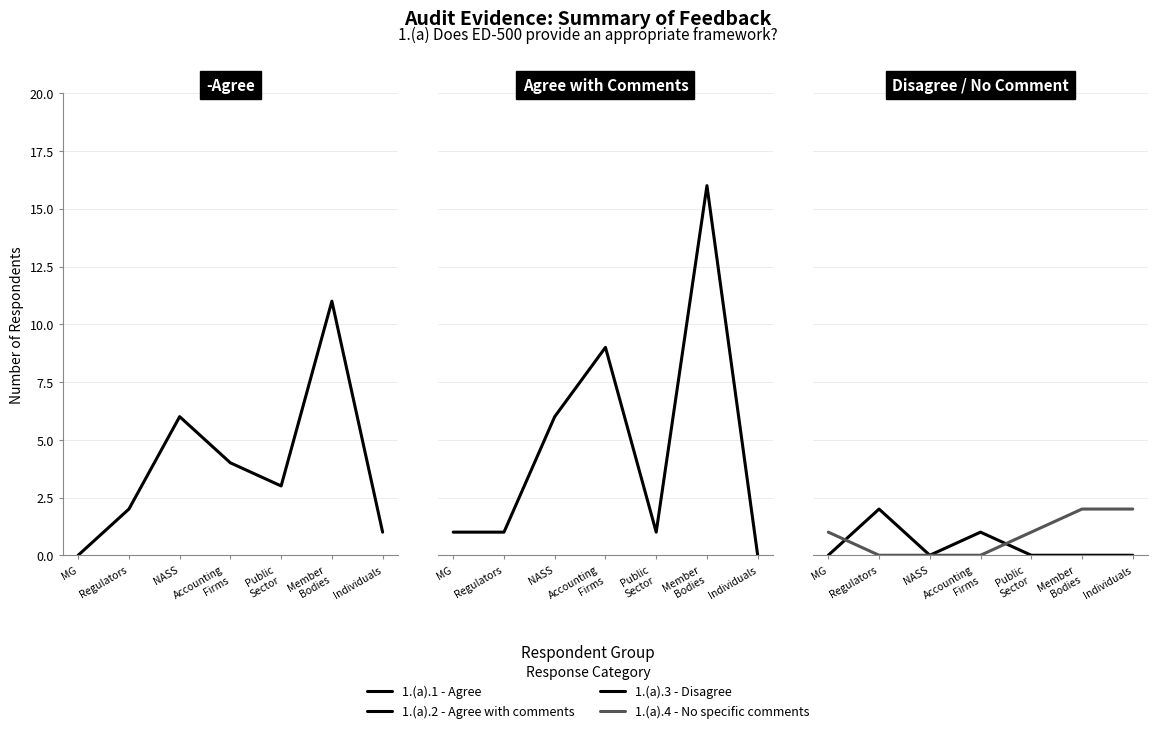

How many intersections are there between 1.(a).4 - No specific comments and 1.(a).2 - Agree with comments?

1